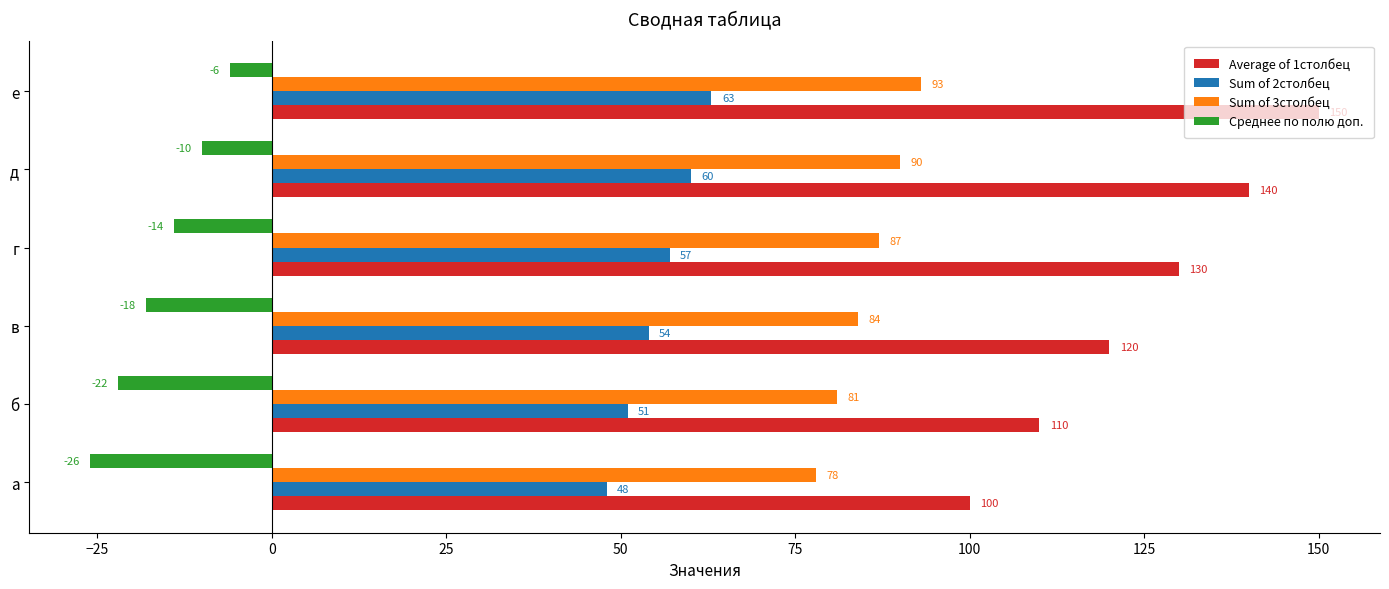

Which series has the largest total across all categories?

Average of 1столбец